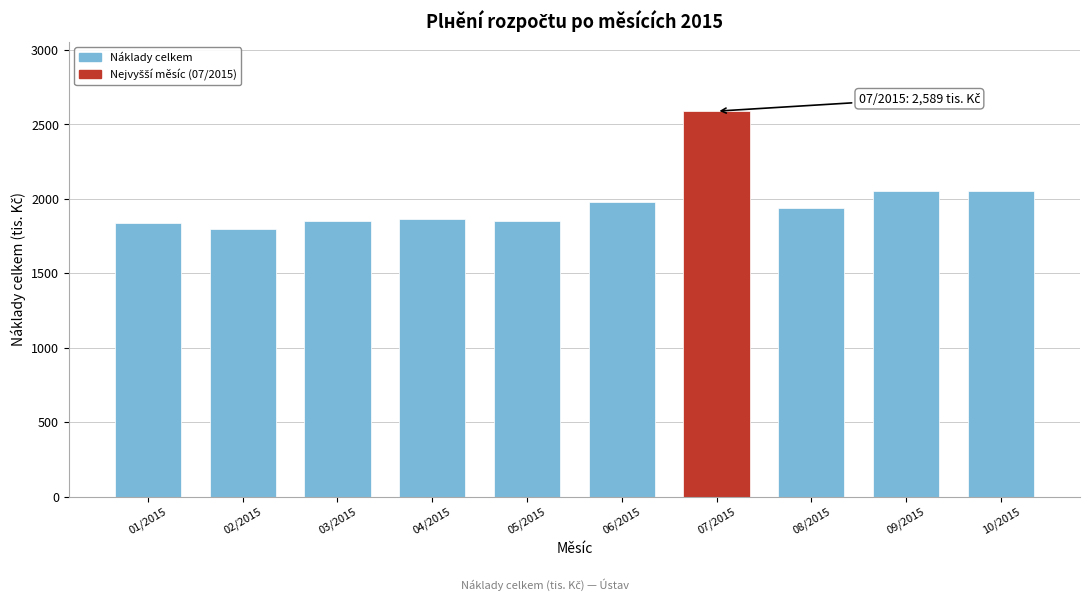

What is the value of the 1st bar from the left?

1838.6